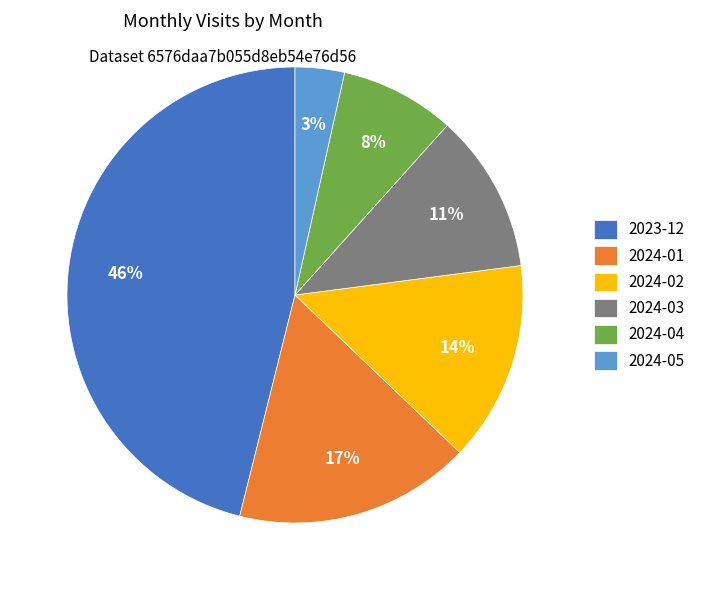

What percentage is the 2024-02 slice, to the nearest percent?

14%